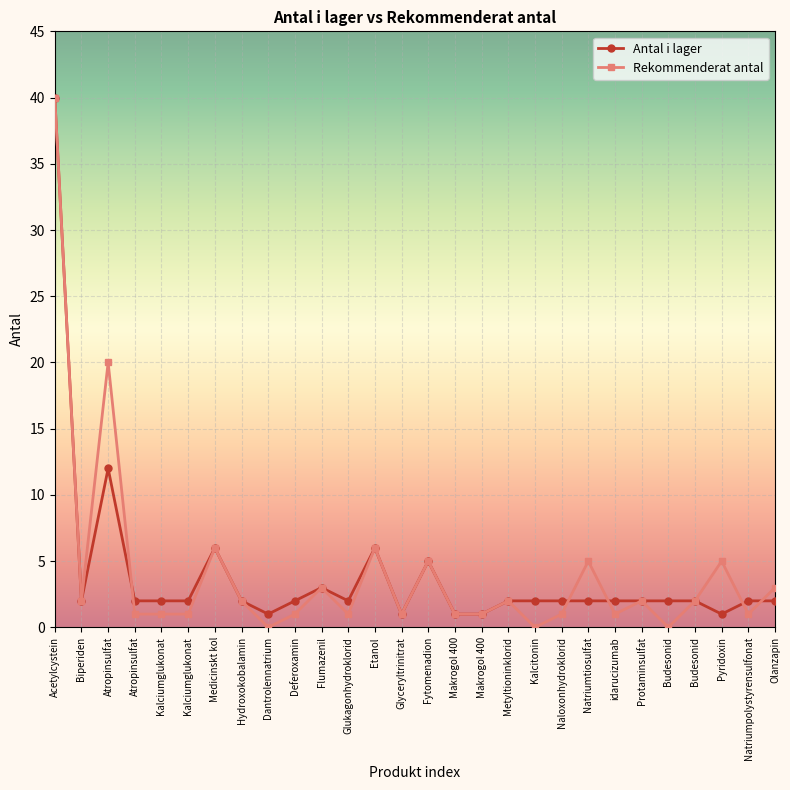

What is the maximum value shown in the chart?

40